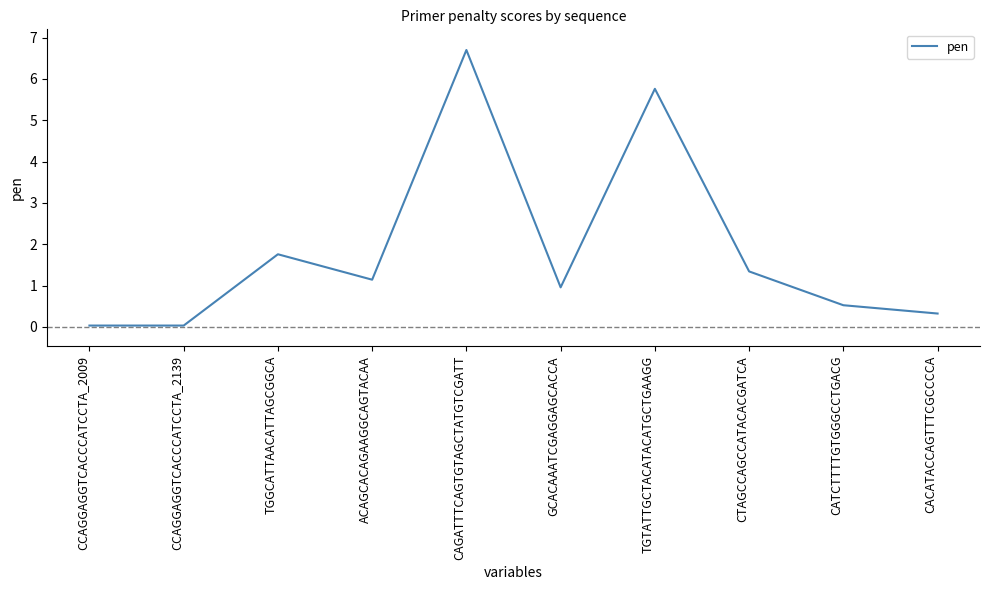

Where is the first local maximum?

TGGCATTAACATTAGCGGCA